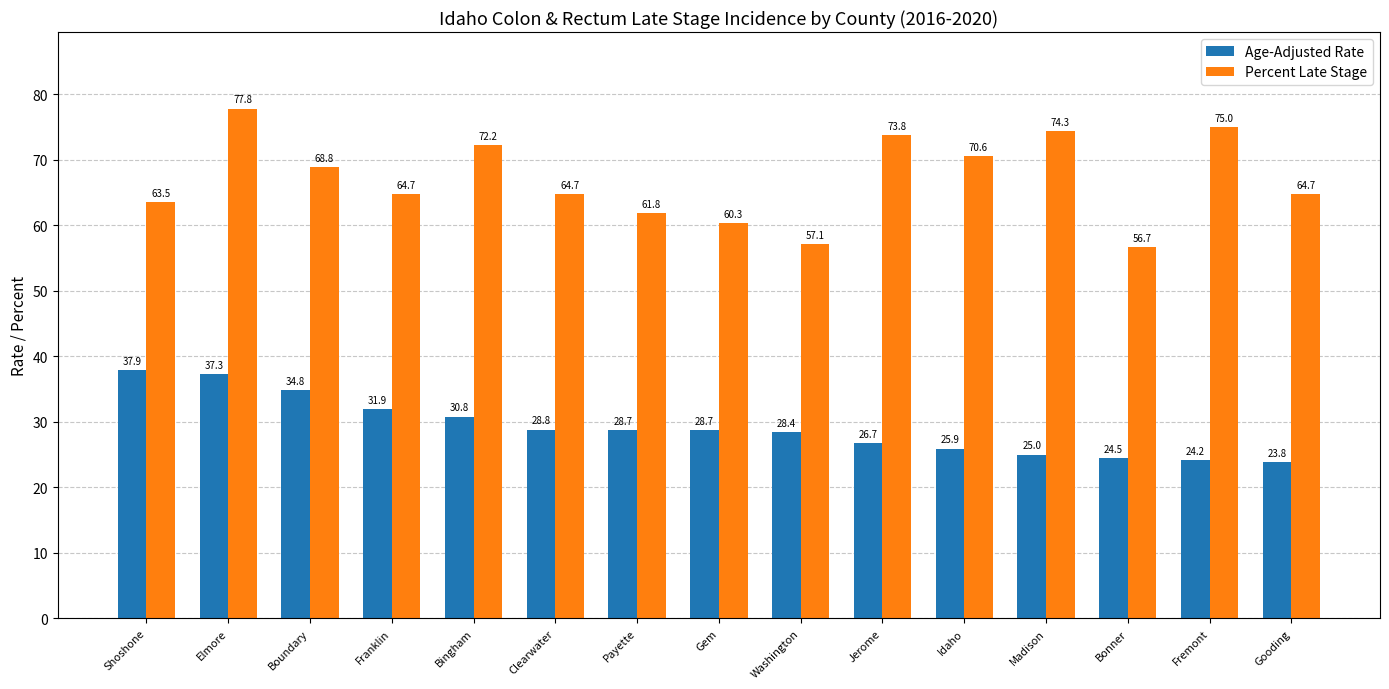

How many data points in Age-Adjusted Rate are less than 28?

6